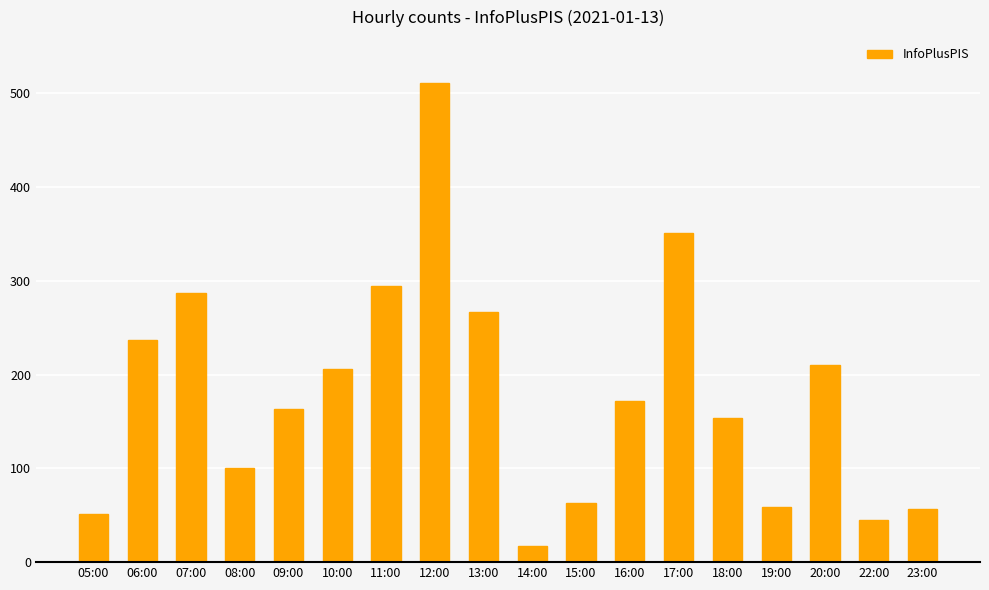

The chart shows a value of 267 at 13:00. True or false?

True